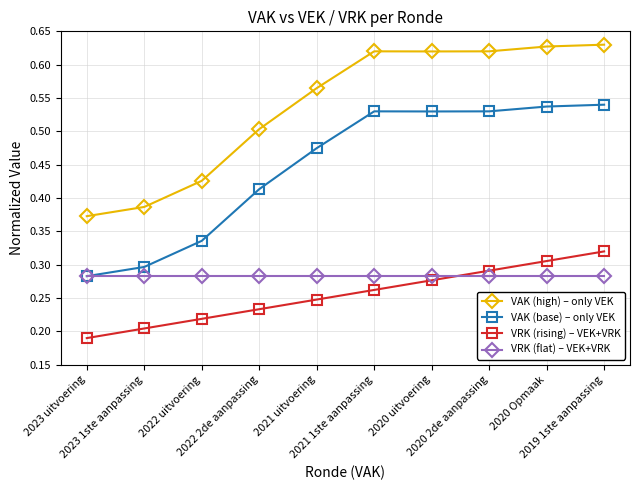

How many VRK (rising) – VEK+VRK values are between 0 and 1?

10